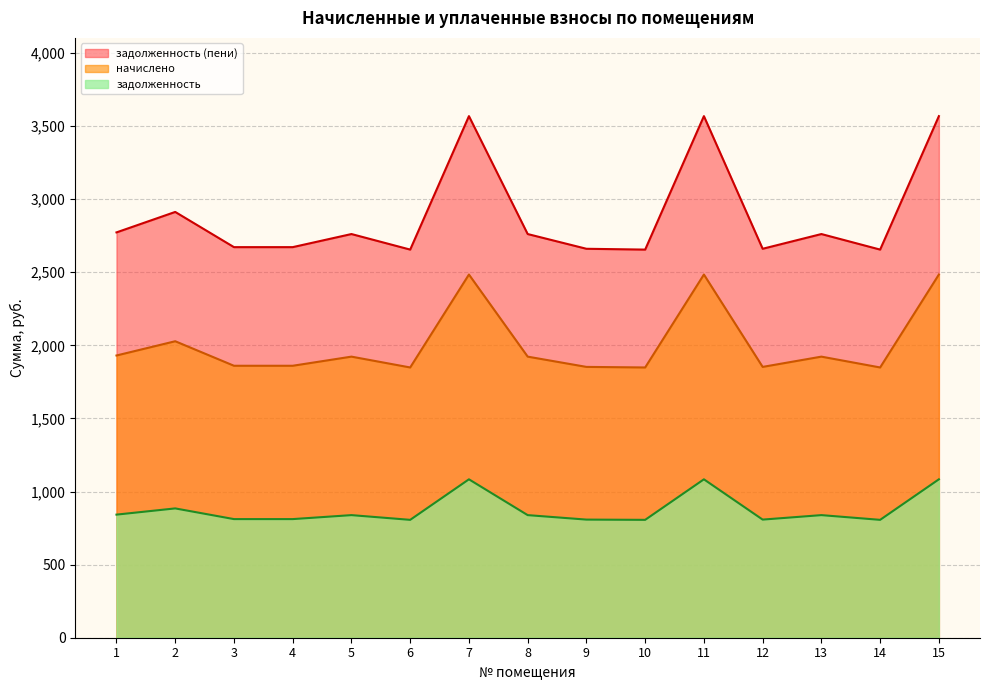

What is the value of the задолженность (пени) point at the 7th from the left?

3567.8